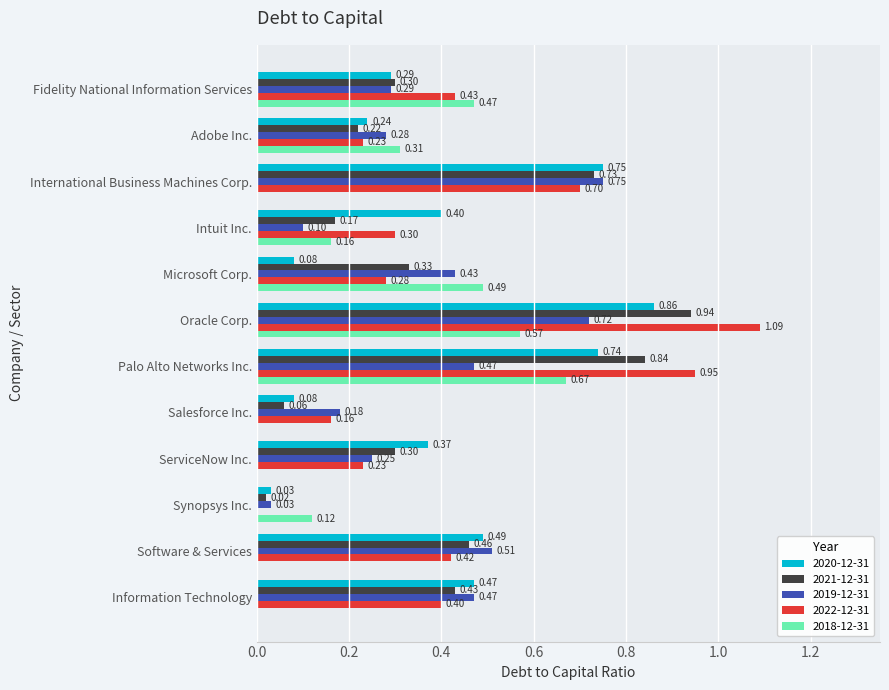

Which series has the widest spread of values?

2022-12-31